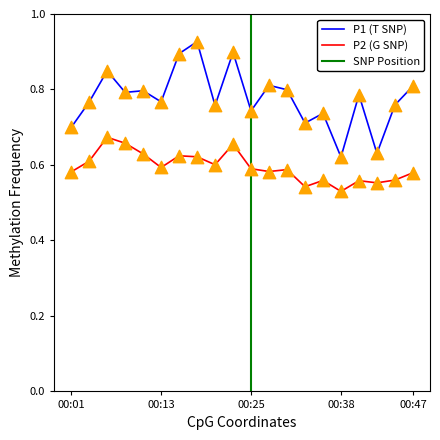

Which series has the largest total across all categories?

P1